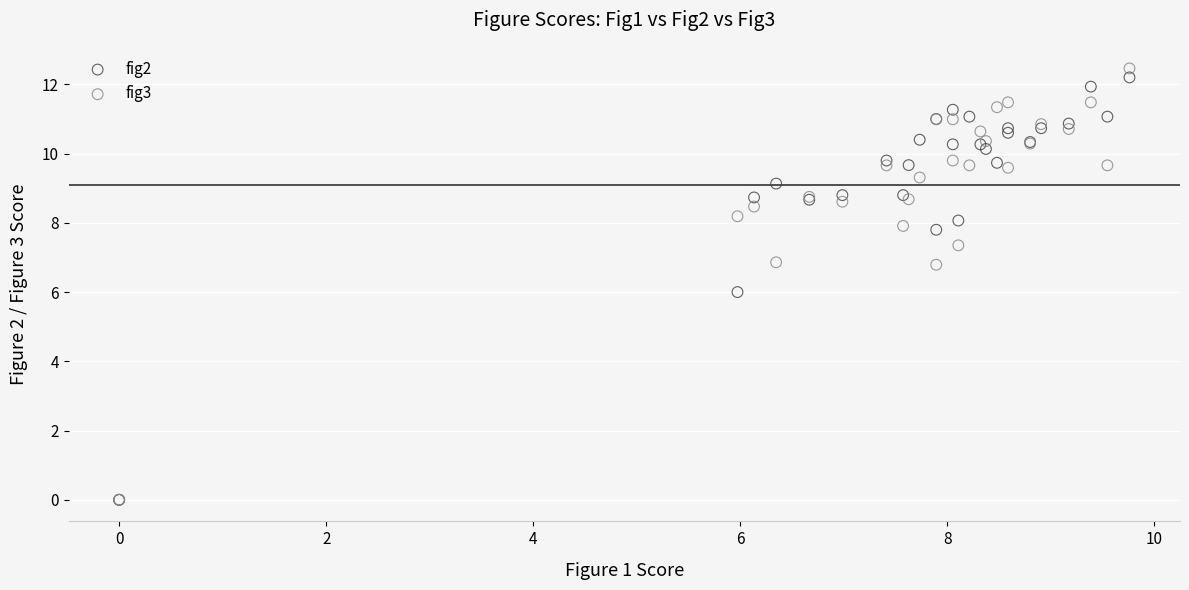

What are all the series names shown in the legend?

fig2, fig3